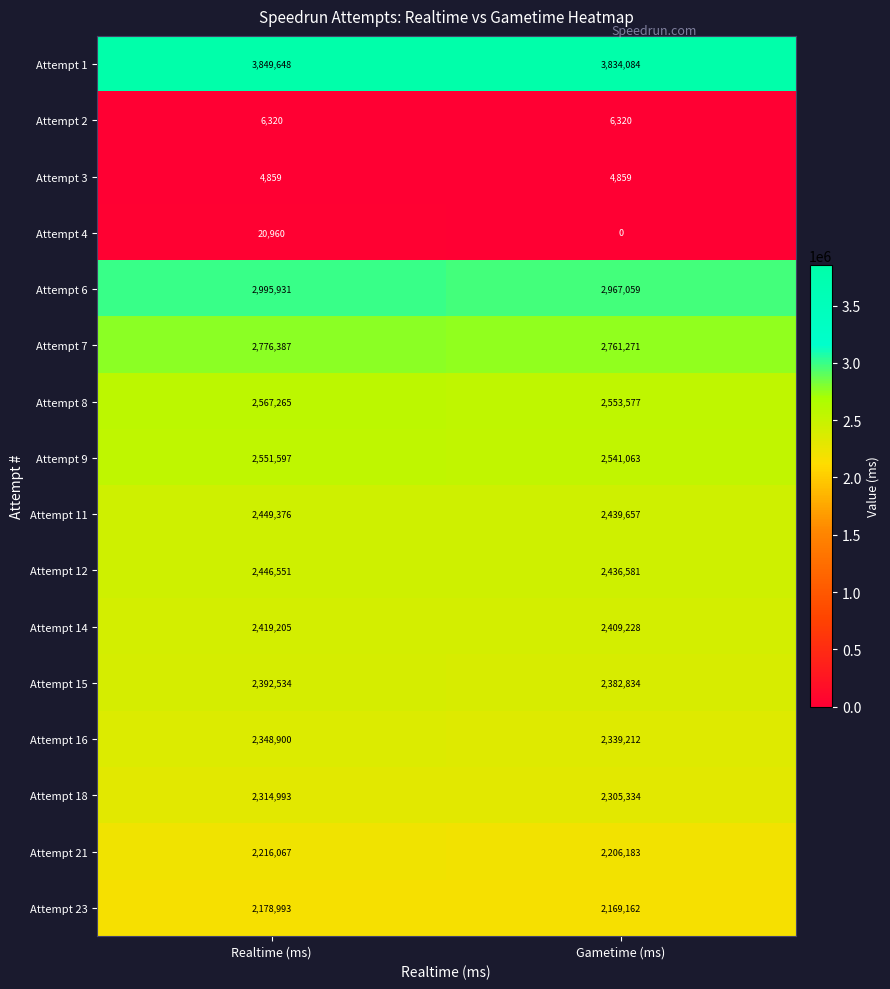

True or false: Attempt 16 has a value of 2339212 at Gametime (ms).

True